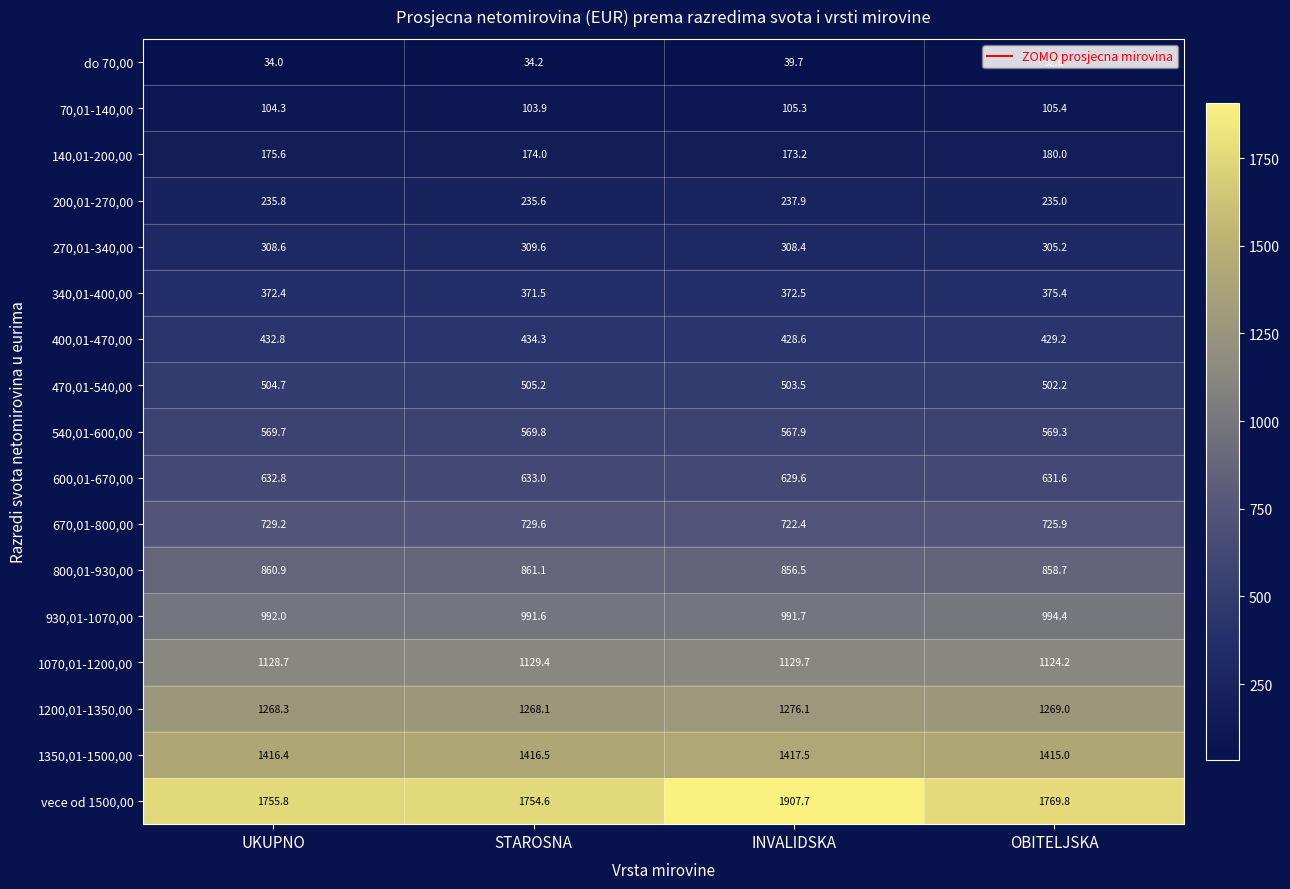

How many data points does each series have?

4